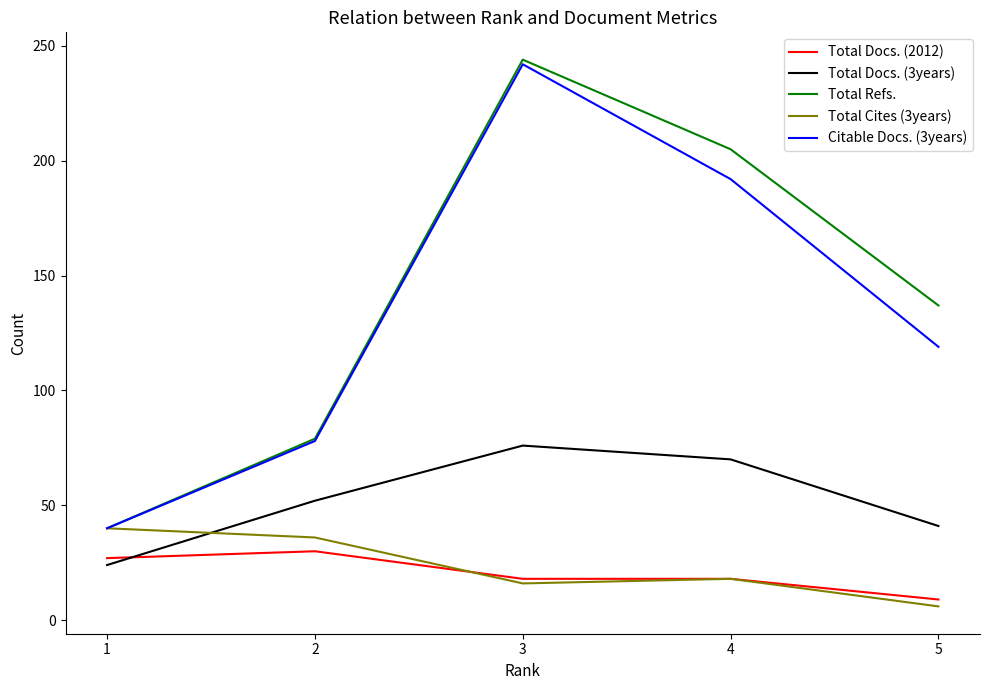

What is the difference between the Total Refs. values at 5 and 1?

97